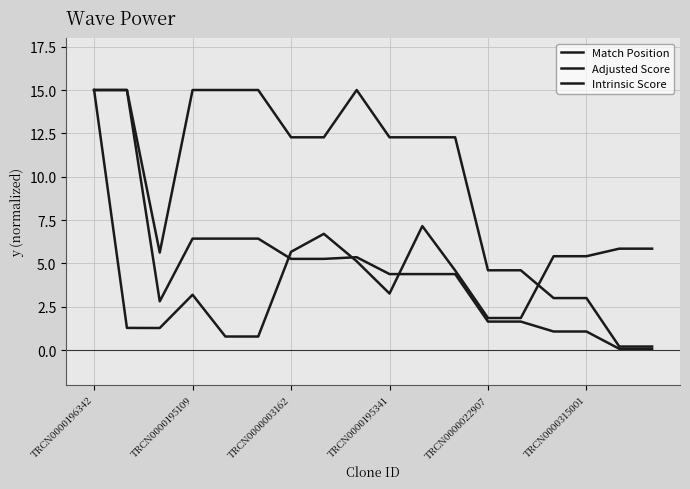

Reading left to right, what are all the values shown in this chart?

Match Position: 15.0	1.3	1.3	3.2	0.8	0.8	5.7	6.7	5.1	3.3	7.1	4.6	1.8	1.8	5.4	5.4	5.8	5.8
Adjusted Score: 15.0	15.0	2.8	6.4	6.4	6.4	5.3	5.3	5.4	4.4	4.4	4.4	1.6	1.6	1.1	1.1	0.1	0.1
Intrinsic Score: 15.0	15.0	5.6	15.0	15.0	15.0	12.3	12.3	15.0	12.3	12.3	12.3	4.6	4.6	3.0	3.0	0.2	0.2